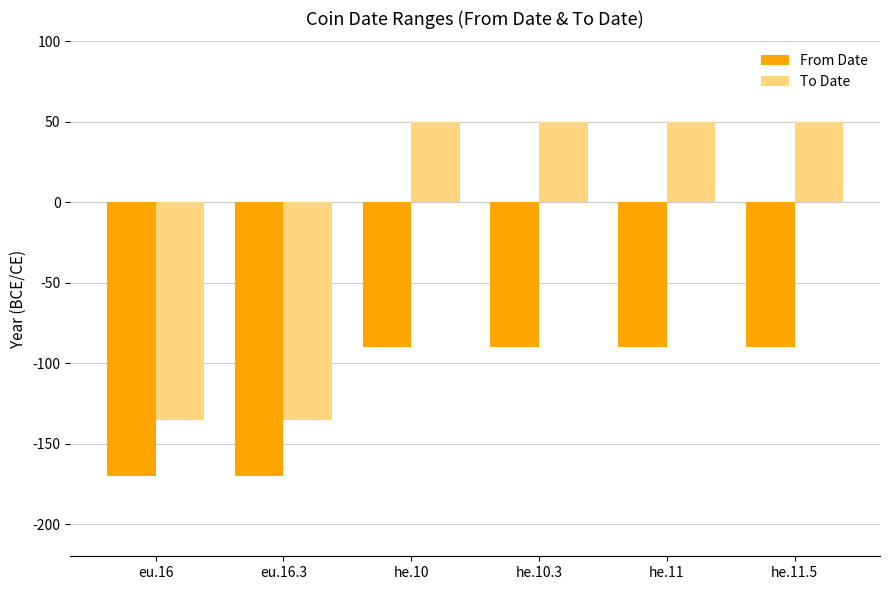

Rank the series at he.11 from lowest to highest value.

From Date, To Date